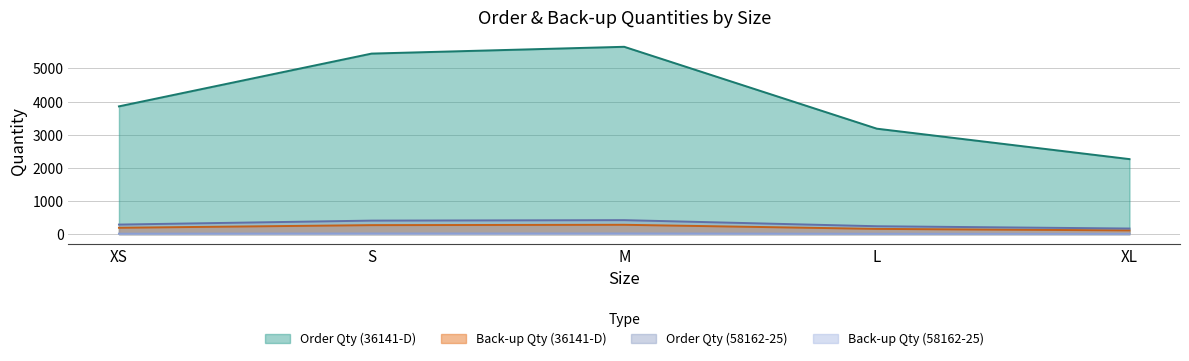

Which series has the largest total across all categories?

Order Qty (36141-D)